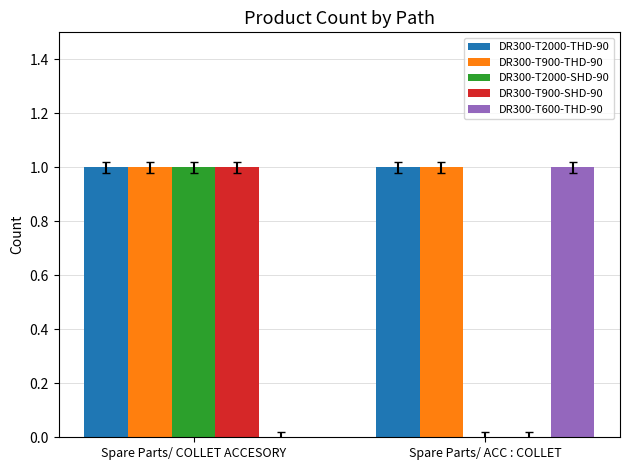

Reading right to left, transcribe all the data shown in this chart.

DR300-T2000-THD-90: Spare Parts/ ACC : COLLET=1	Spare Parts/ COLLET ACCESORY=1
DR300-T900-THD-90: Spare Parts/ ACC : COLLET=1	Spare Parts/ COLLET ACCESORY=1
DR300-T2000-SHD-90: Spare Parts/ ACC : COLLET=0	Spare Parts/ COLLET ACCESORY=1
DR300-T900-SHD-90: Spare Parts/ ACC : COLLET=0	Spare Parts/ COLLET ACCESORY=1
DR300-T600-THD-90: Spare Parts/ ACC : COLLET=1	Spare Parts/ COLLET ACCESORY=0